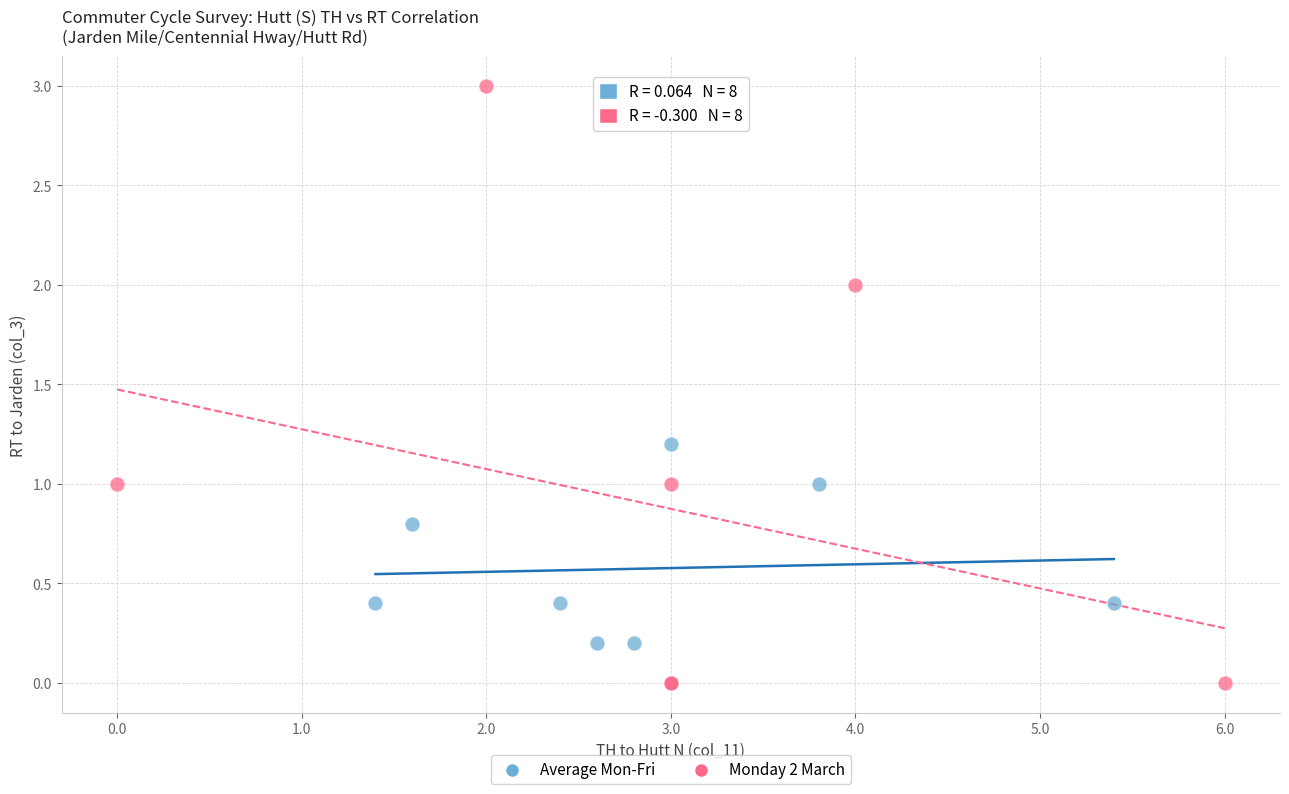

Which series reaches the maximum Y coordinate?

Monday 2 March